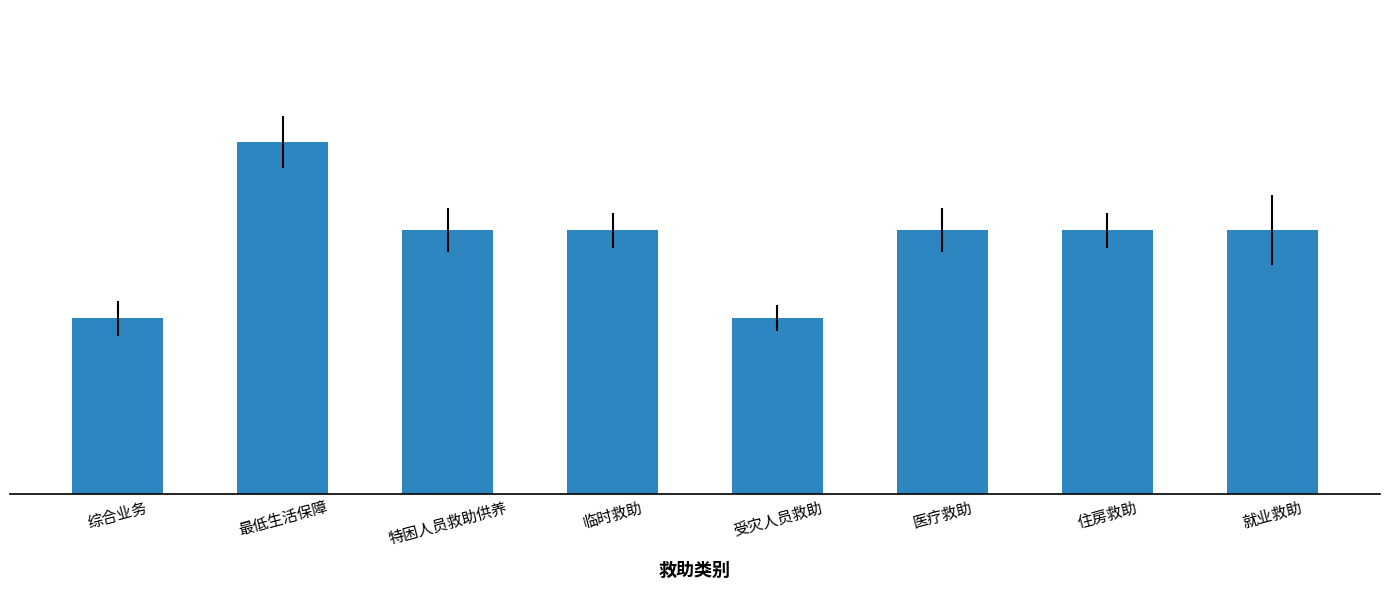

What is the difference between the values at 医疗救助 and 受灾人员救助?

1